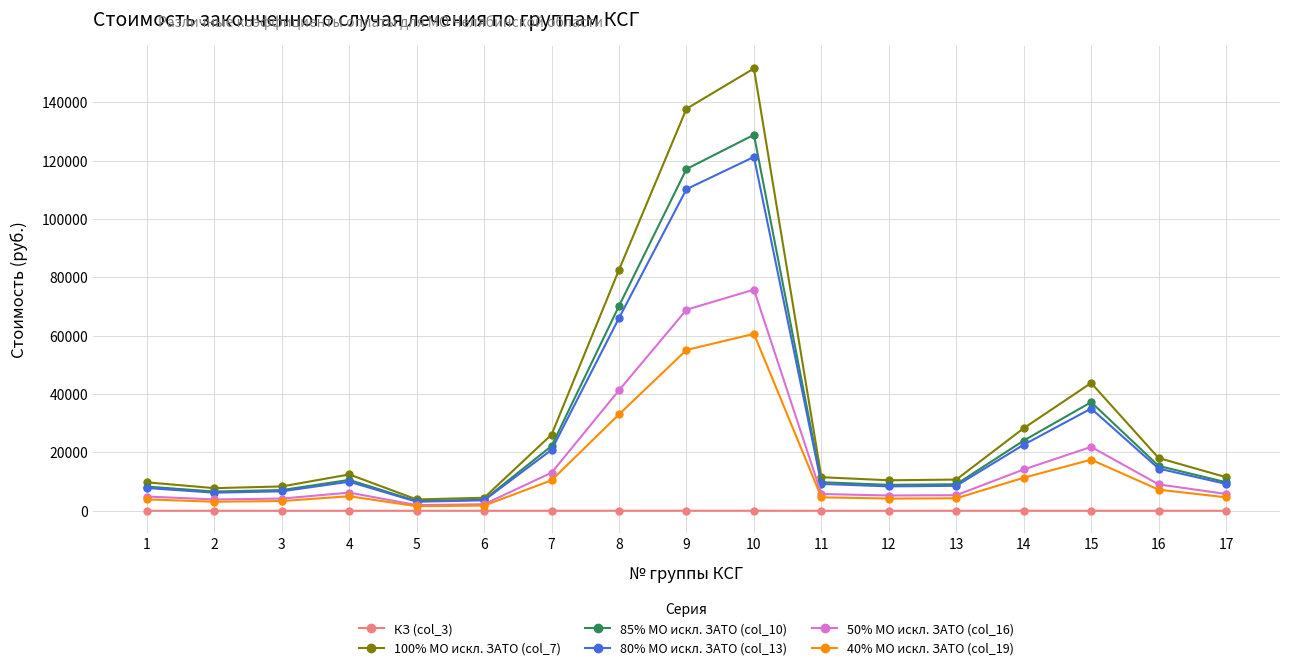

Is the value of КЗ (col_3) at 14 greater than the value of 50% МО искл. ЗАТО (col_16) at 3?

No